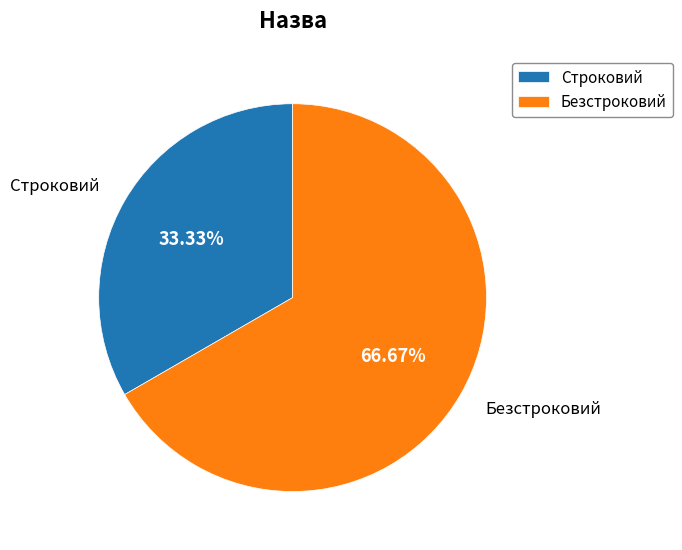

To the nearest percent, what is the difference between the largest and smallest slice percentages?

33%